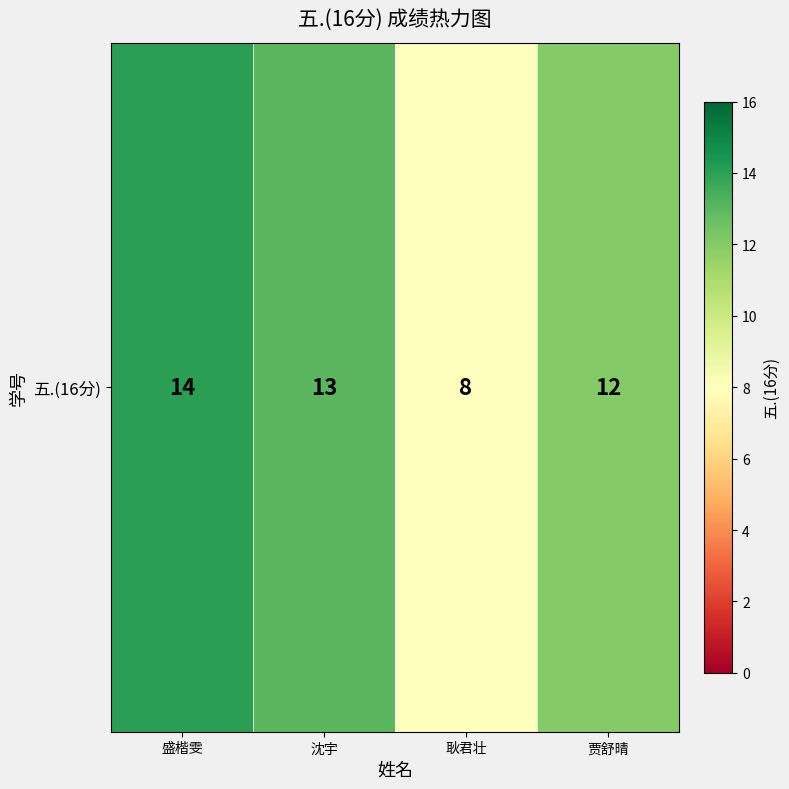

The value at 盛楷雯 is 20. True or false?

False